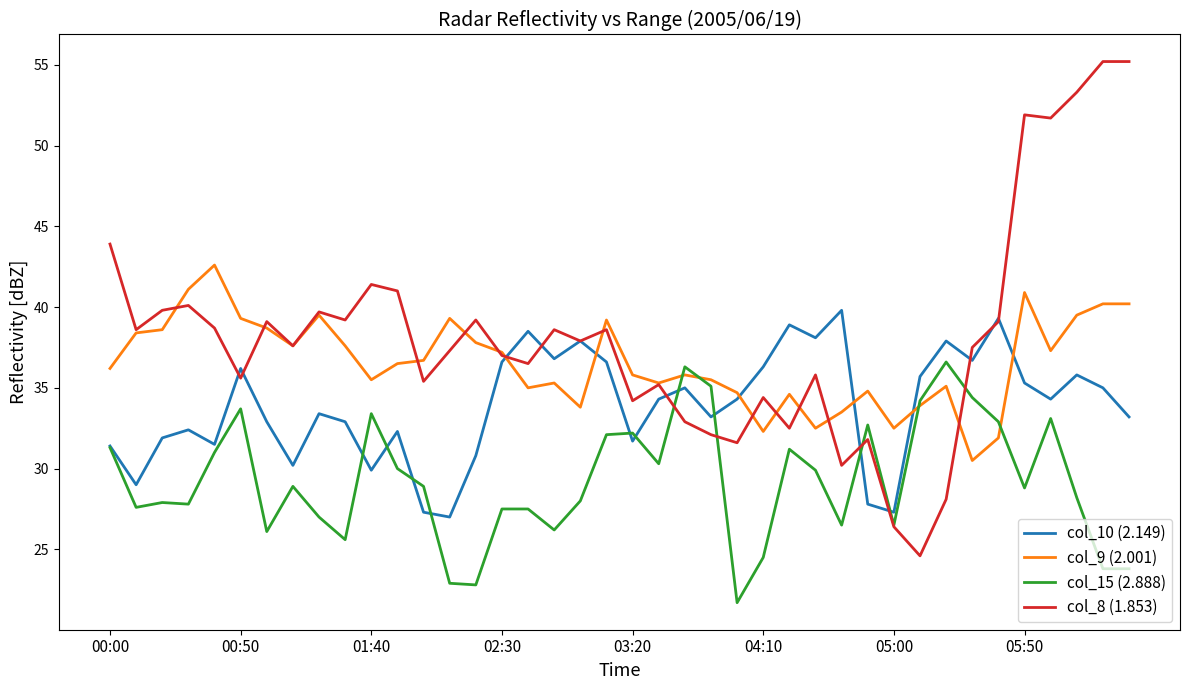

Which series has the largest total across all categories?

col_8 (1.853)